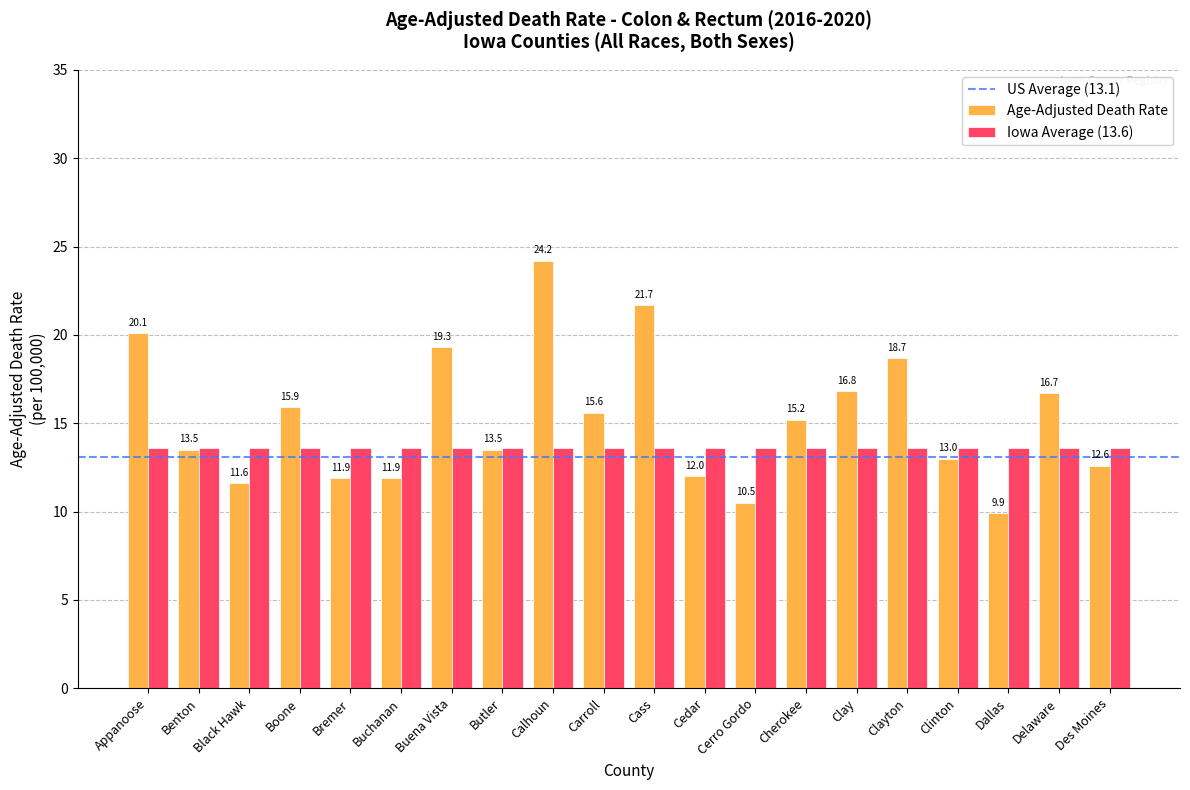

Does the chart contain stacked bars?

No